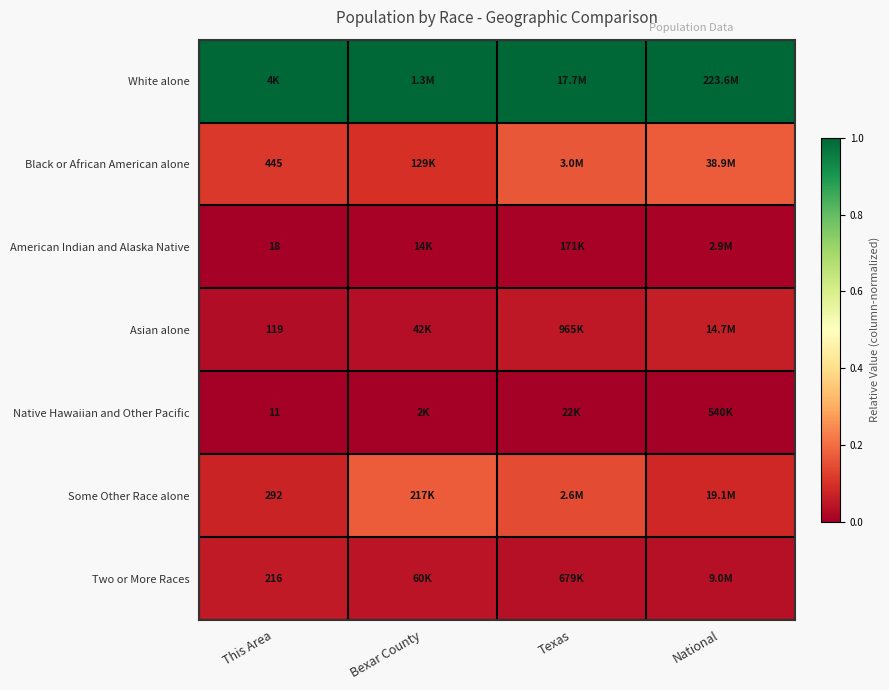

At how many categories does at least one series exceed 0?

4